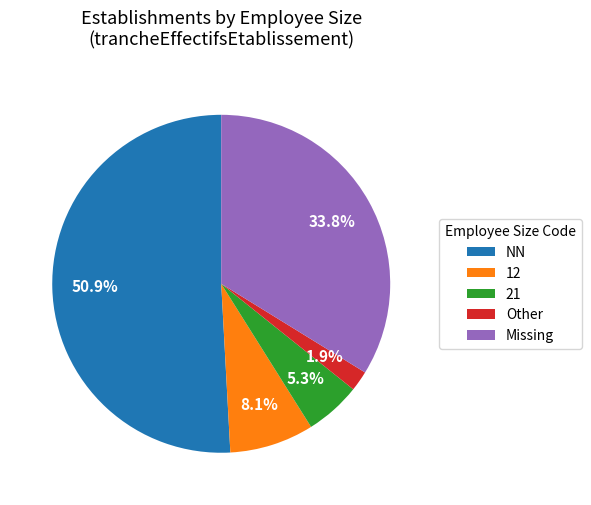

What is the ratio of the value at 12 to the value at 21?

1.5